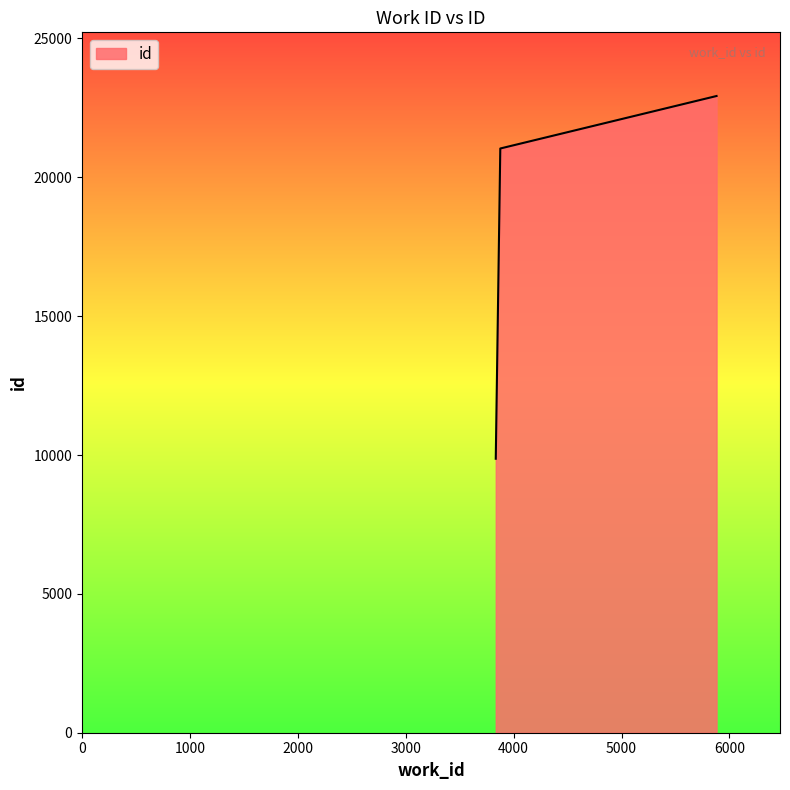

Reading left to right, what are all the values shown in this chart?

9866	21037	22927